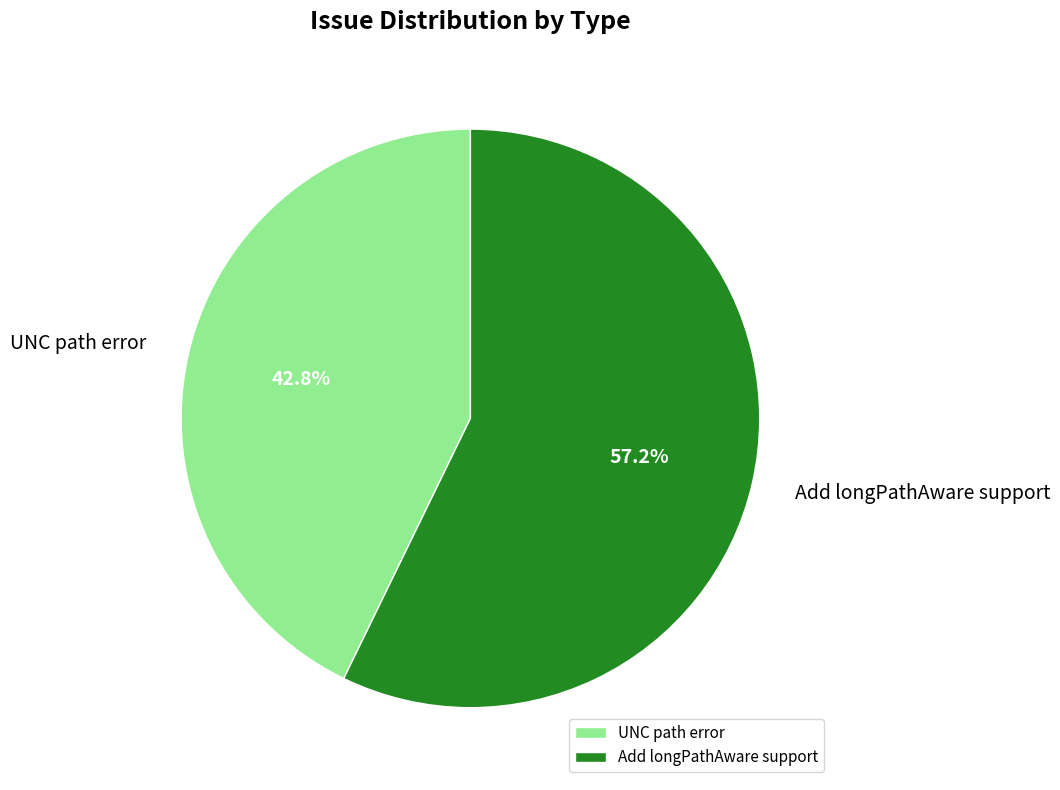

Which has a higher value, UNC path error or Add longPathAware support?

Add longPathAware support